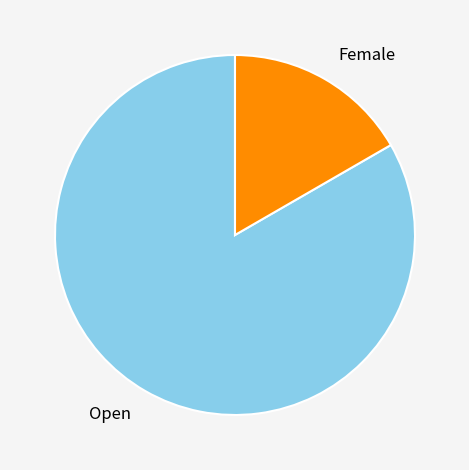

Approximately how many times larger is the value at Open compared to Female?

5.0